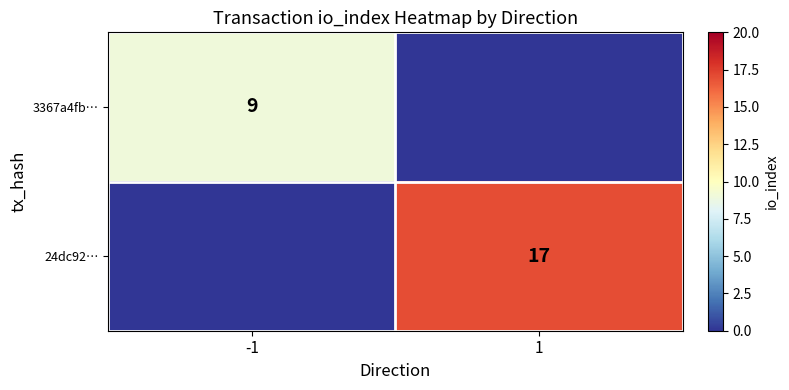

The value of 3367a4fb… at -1 is 9. True or false?

True